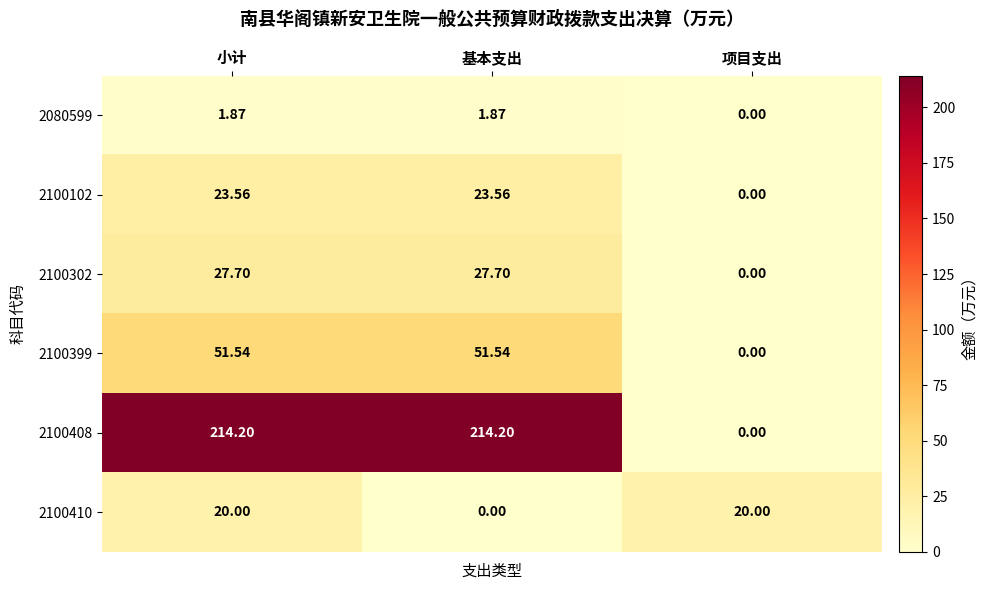

Count the number of data series in this chart.

6